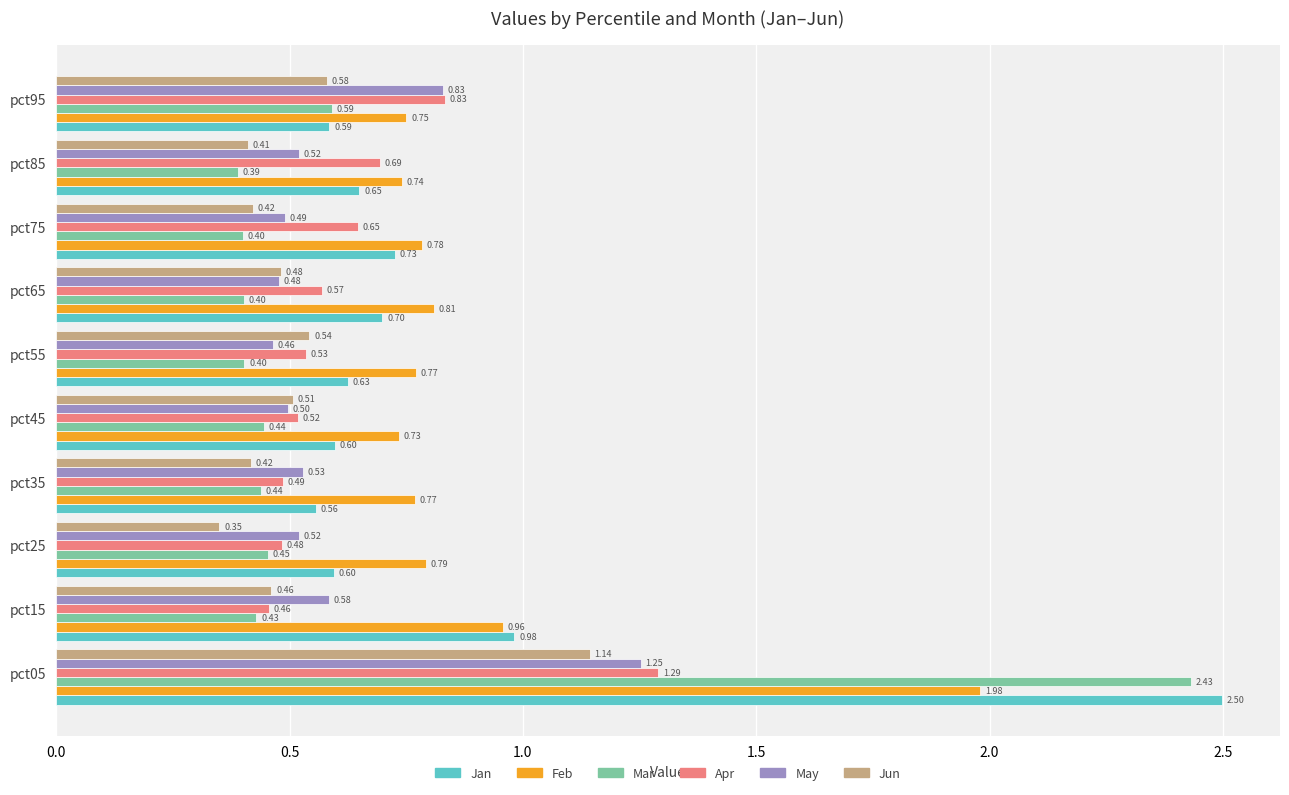

Which series has the largest total across all categories?

Feb